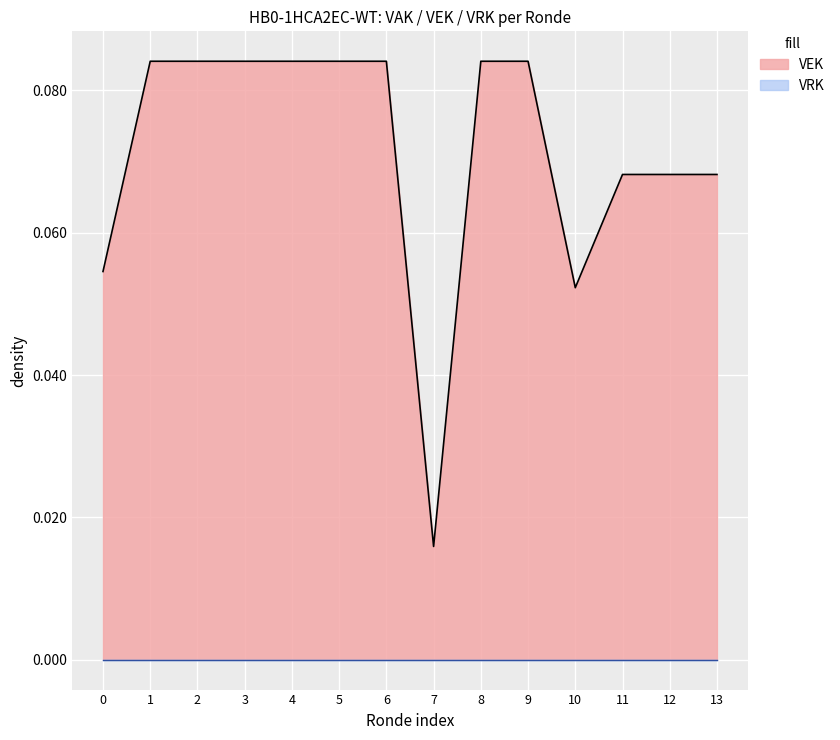

How many values are between 0 and 1?

14